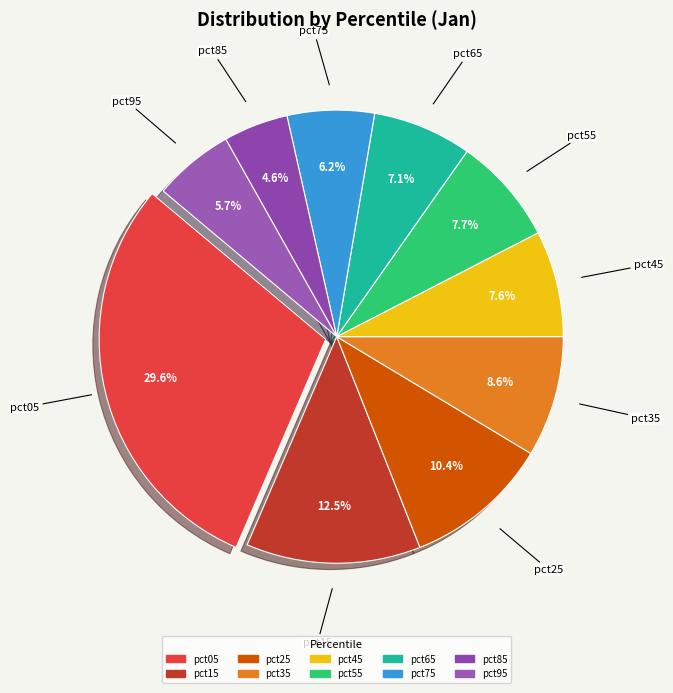

Is pct15 the majority of the pie?

No